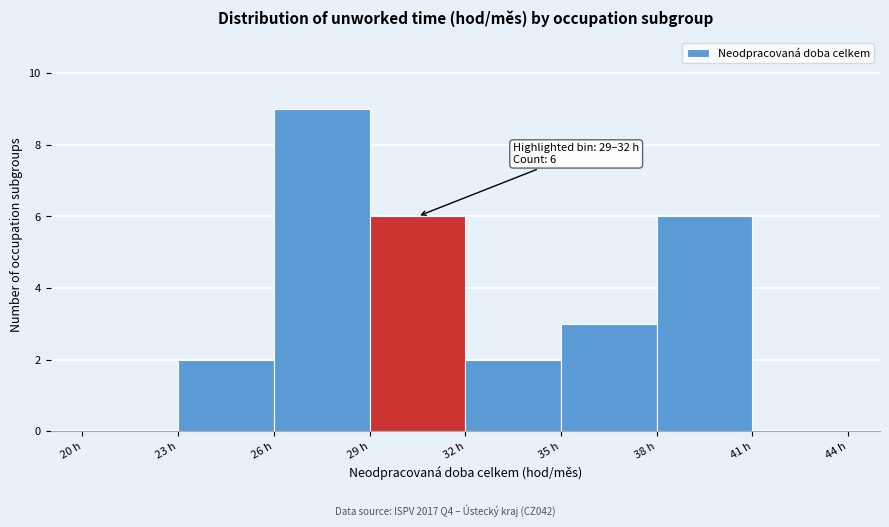

Over which range of the x-axis is the bar tallest?

26 to 29